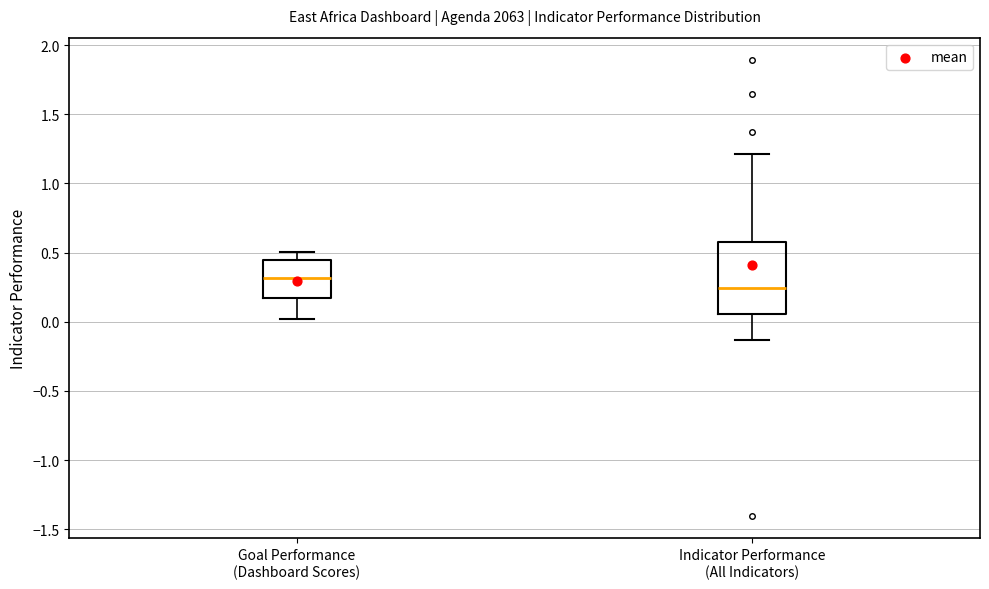

Which box is the tallest, from its lower edge to its upper edge?

Indicator Performance (All Indicators)